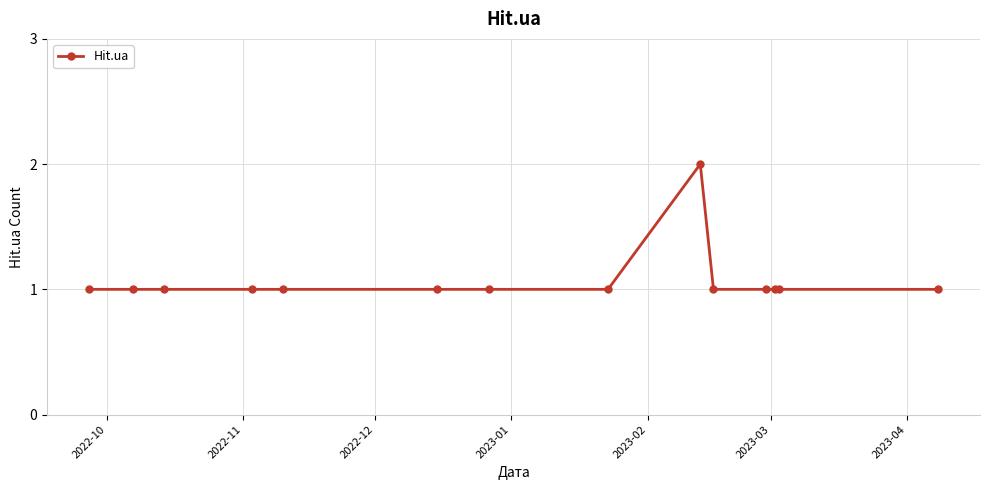

What is the value of the 9th point from the left?

2